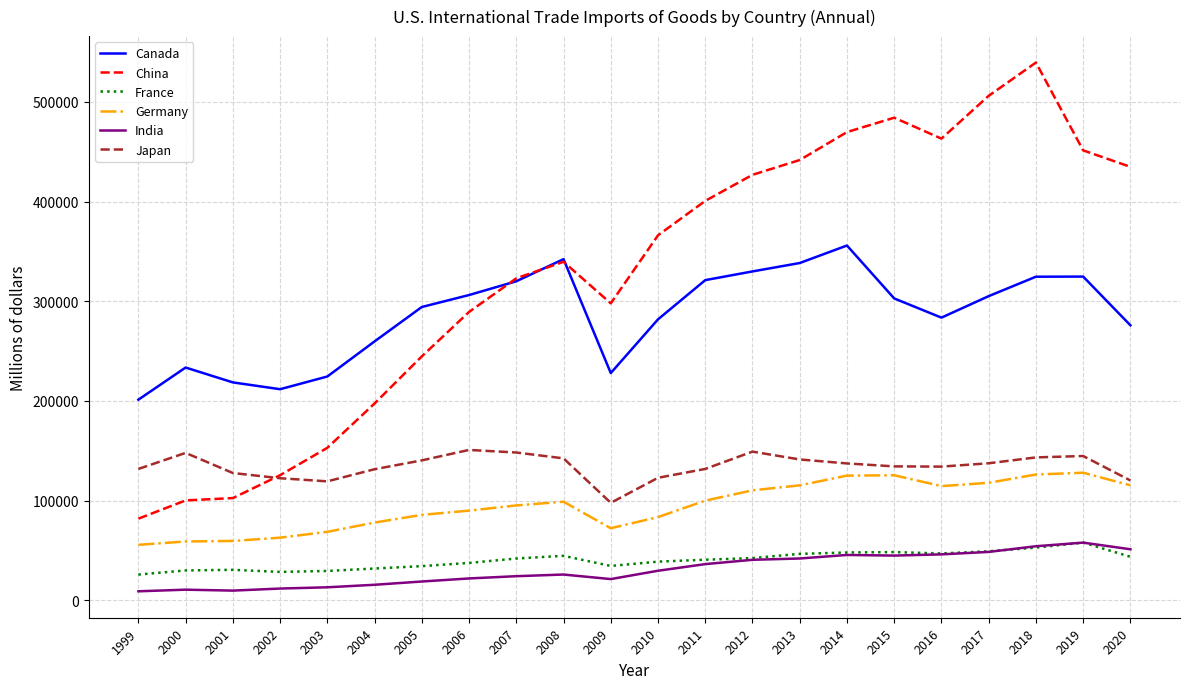

Which series has the largest range (max minus min)?

China